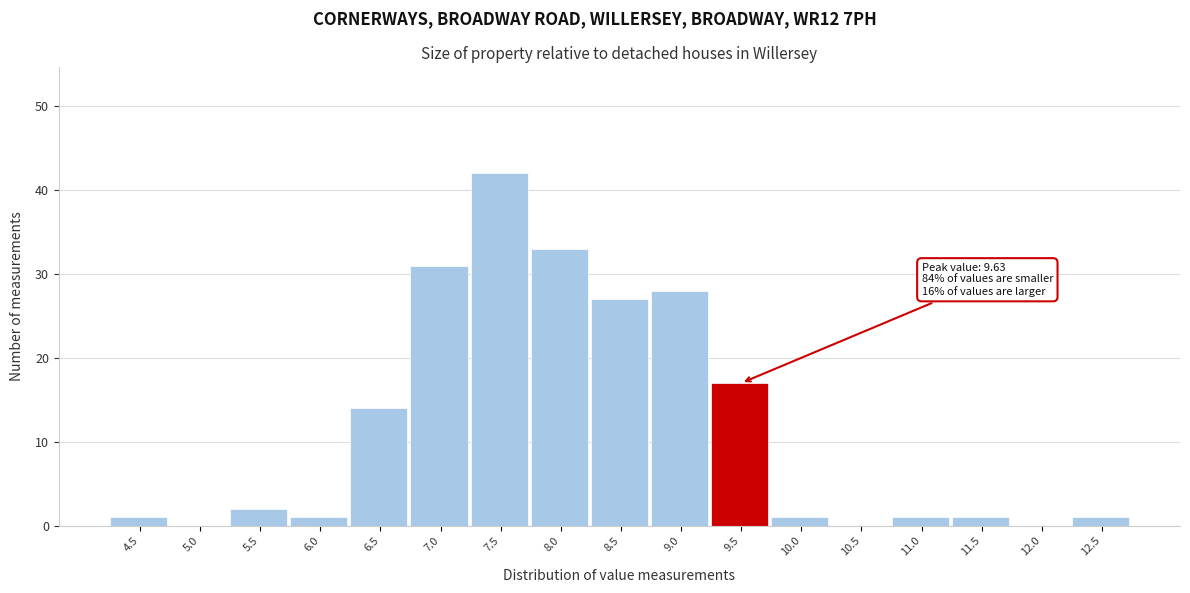

Reading right to left, what are all the values shown in this chart?

12.5=1	12.0=0	11.5=1	11.0=1	10.5=0	10.0=1	9.5=17	9.0=28	8.5=27	8.0=33	7.5=42	7.0=31	6.5=14	6.0=1	5.5=2	5.0=0	4.5=1